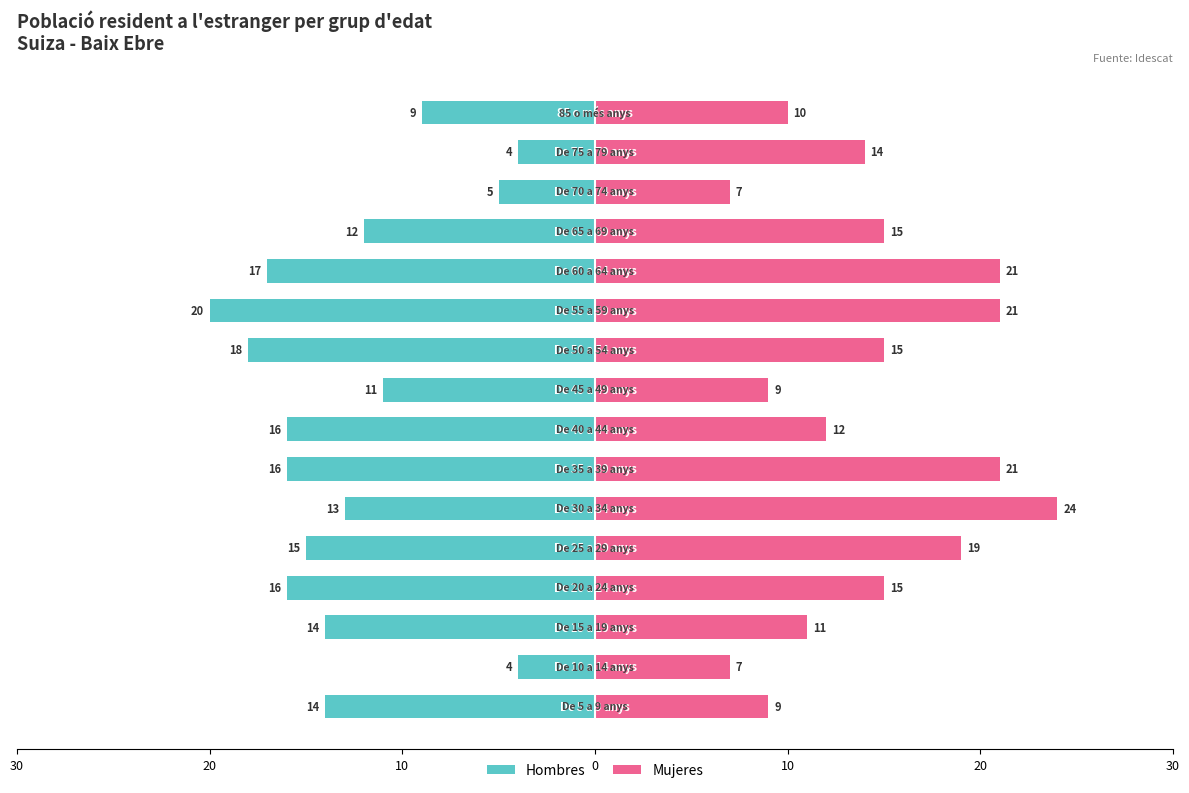

Which series has the widest spread of values?

Mujeres